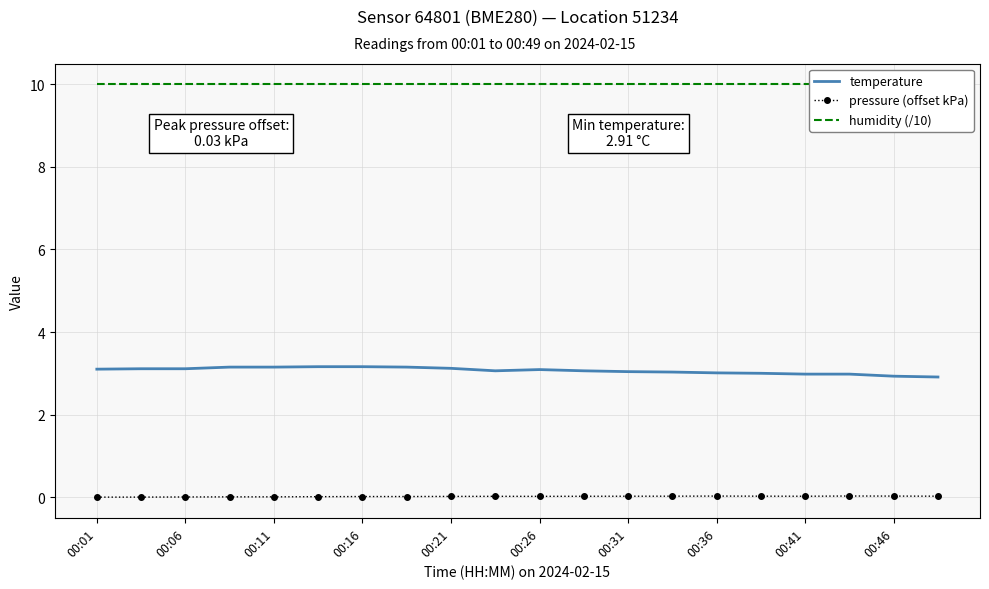

True or false: temperature has a value of 3.0 at 00:41.

True